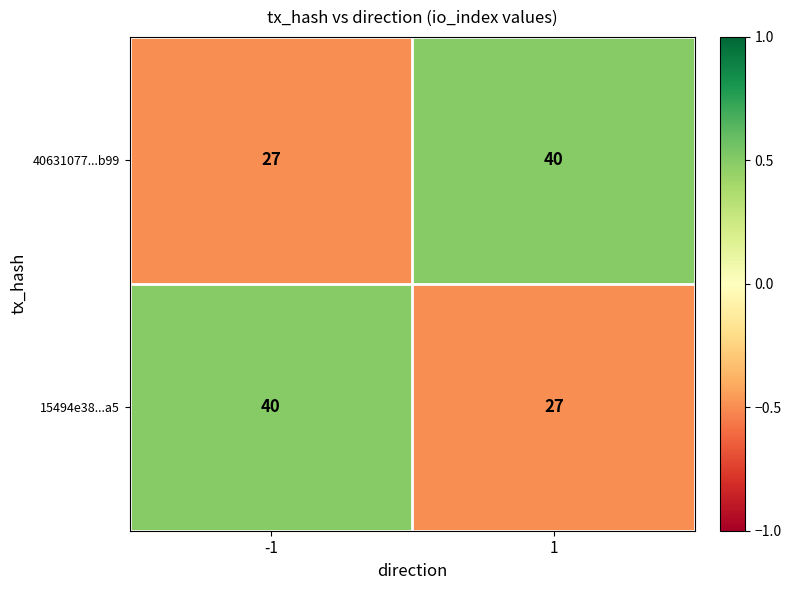

Read the 15494e38...a5 value at -1.

40